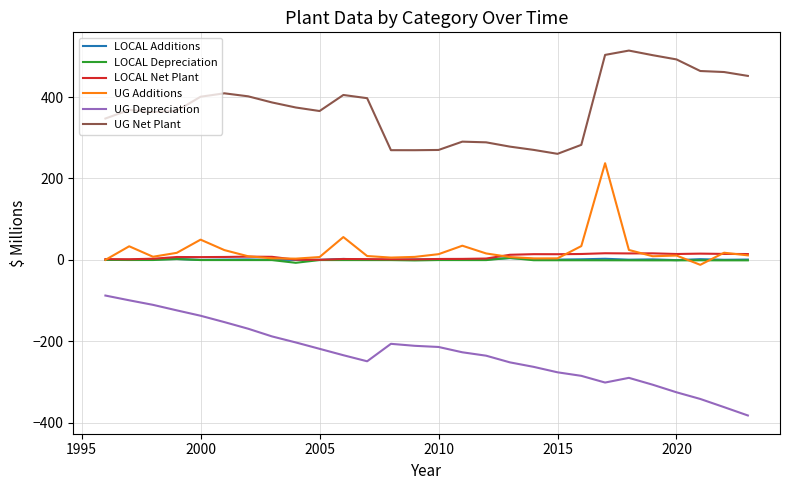

True or false: LOCAL Net Plant and UG Depreciation cross at least once.

False